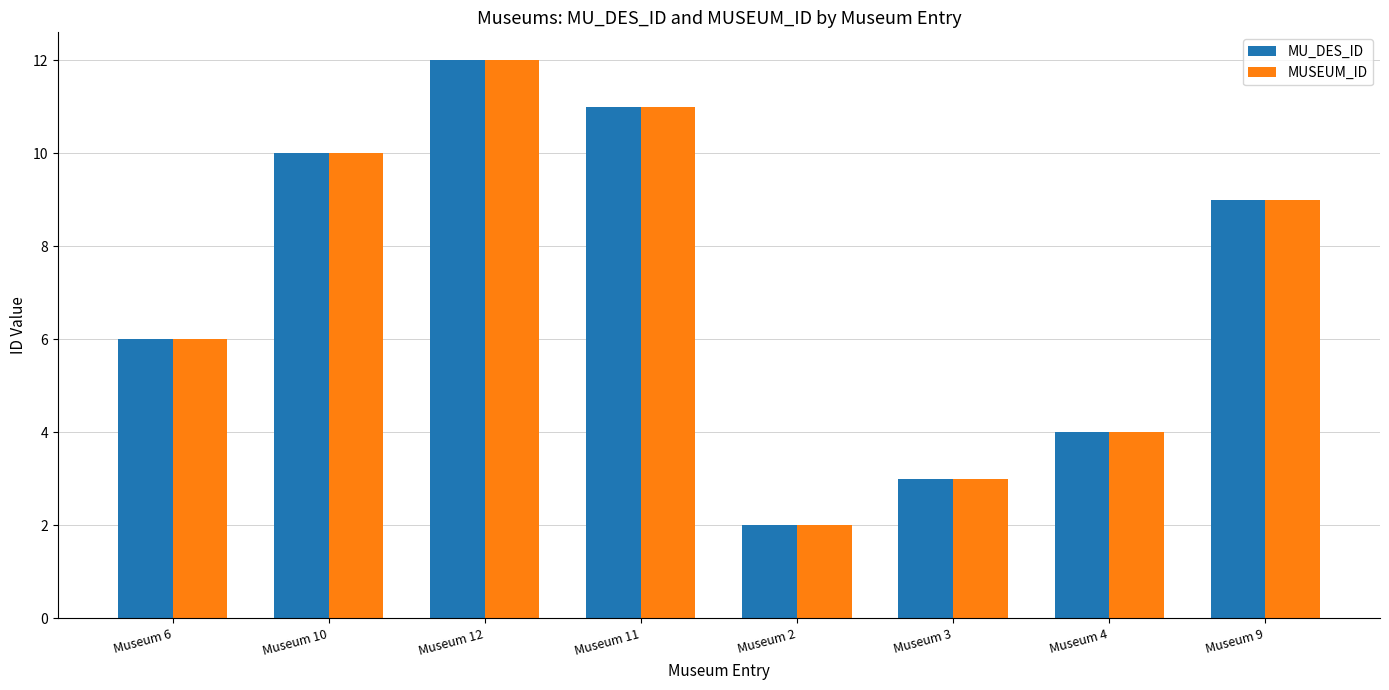

At which label does MUSEUM_ID first exceed 9?

Museum 10